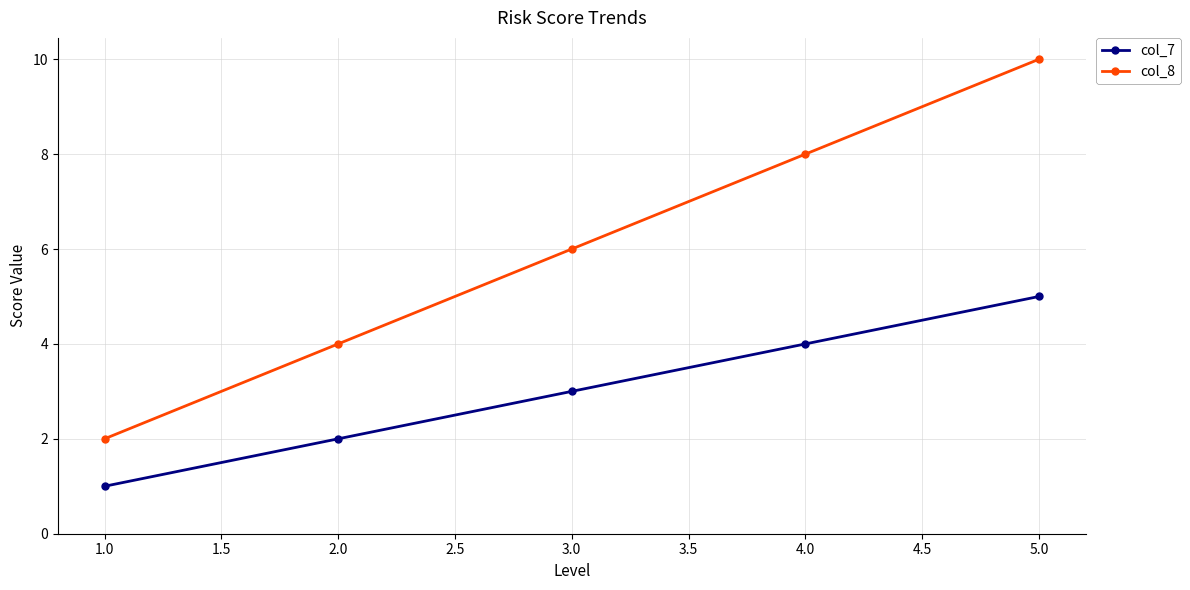

At which category is the sum across all series the highest?

5.0